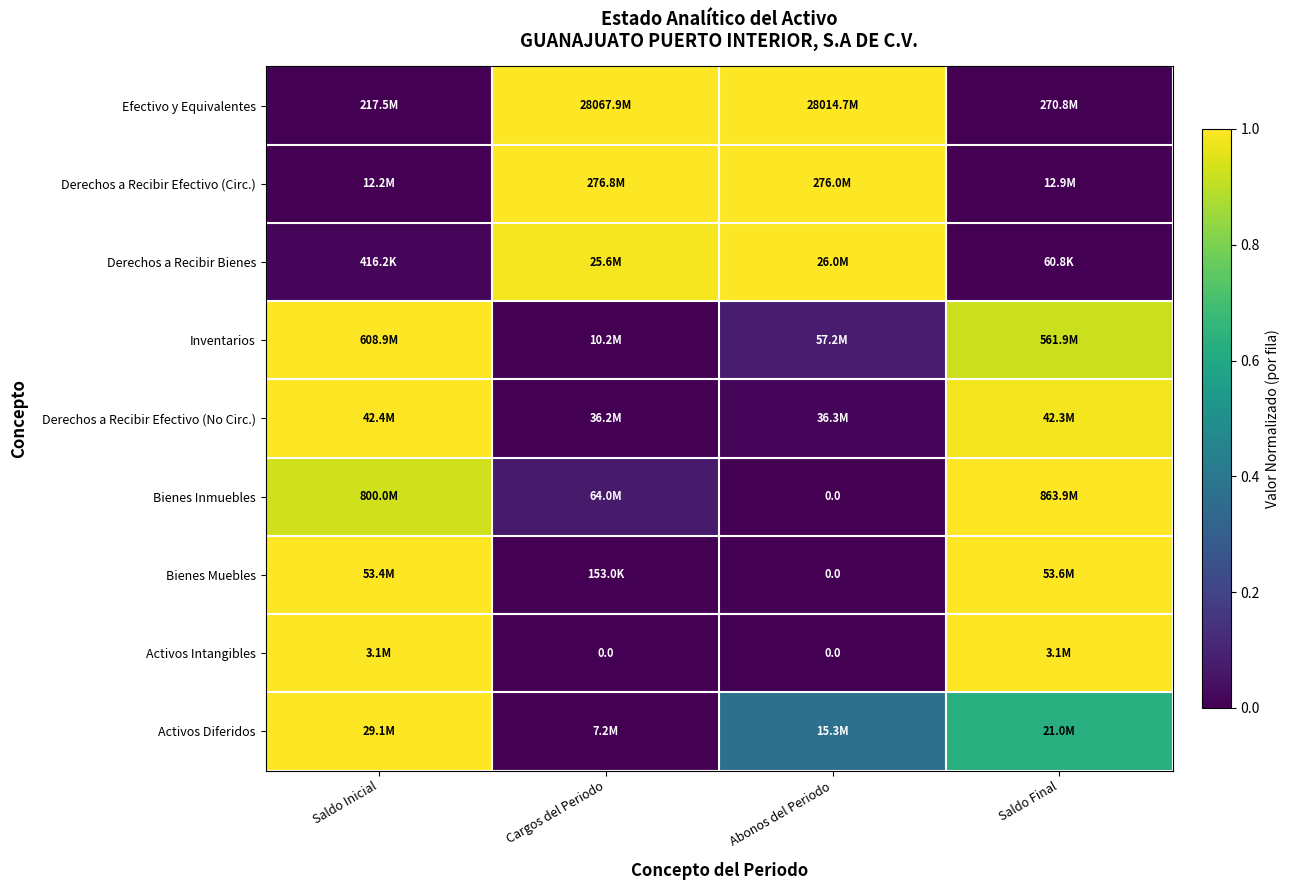

The Activos Diferidos series shows 0.6 at Cargos del Periodo. True or false?

False